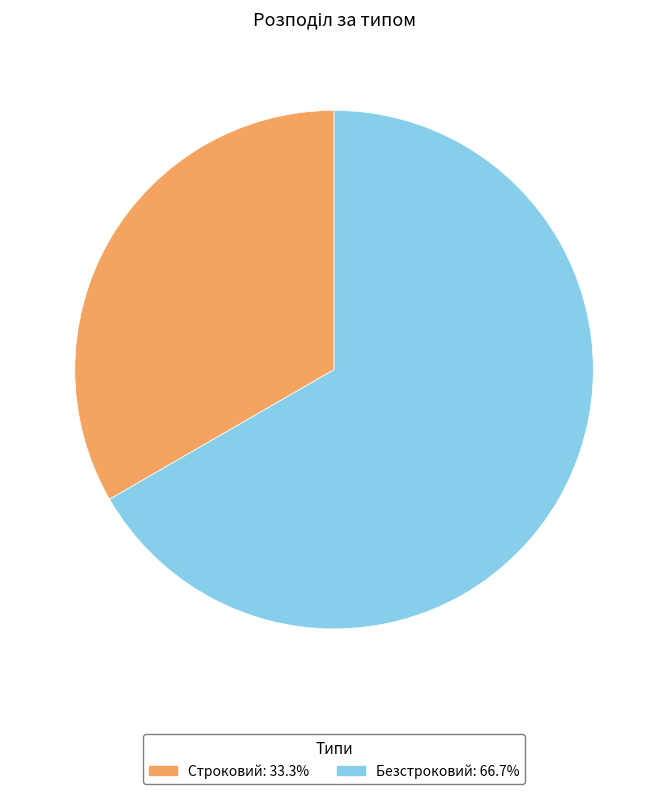

Is there any slice that represents more than half of the pie?

Yes